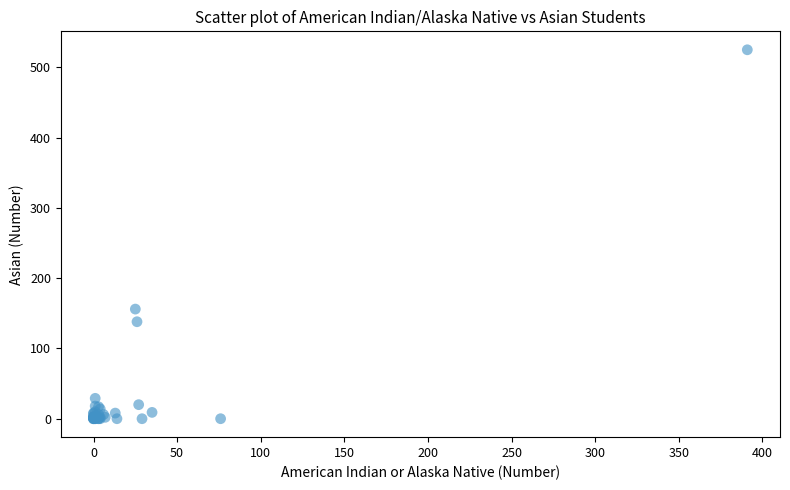

What Y value in the scatter plot is closest to 262?

156